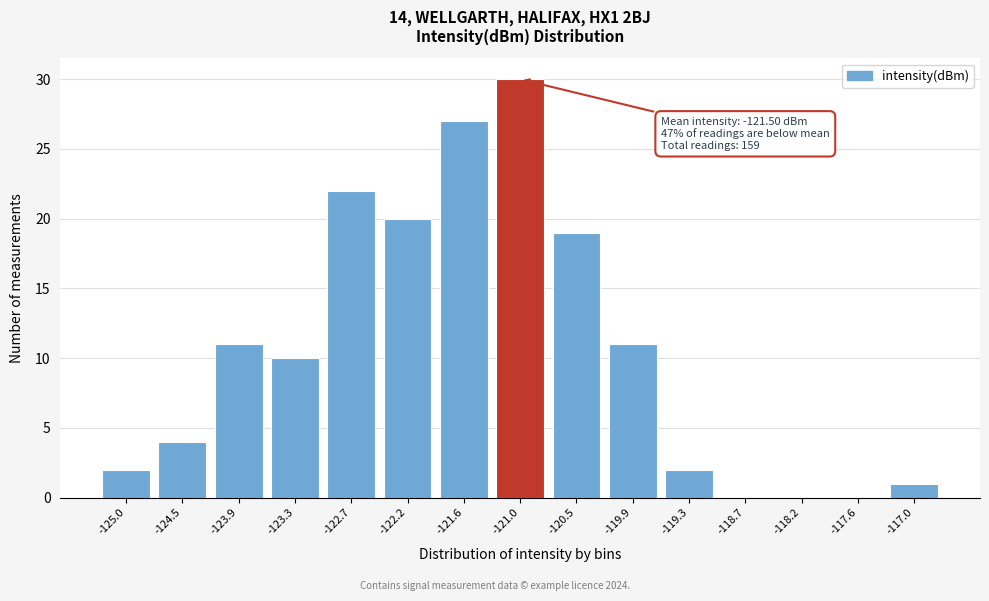

Reading left to right, transcribe all the data shown in this chart.

-125.0=2	-124.5=4	-123.9=11	-123.3=10	-122.7=22	-122.2=20	-121.6=27	-121.0=30	-120.5=19	-119.9=11	-119.3=2	-118.7=0	-118.2=0	-117.6=0	-117.0=1